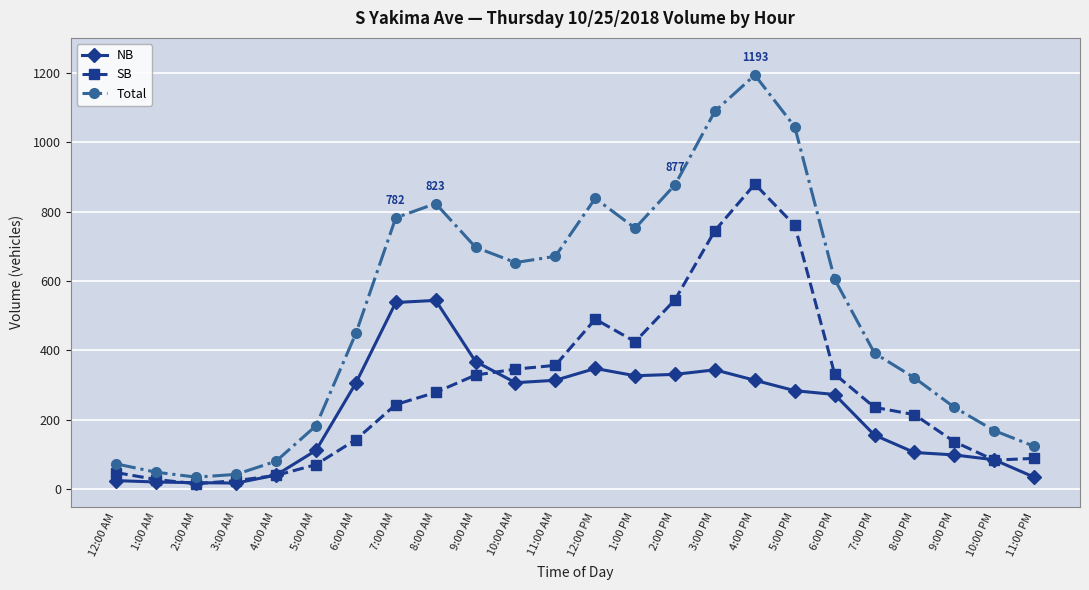

What is the label of the 4th point from the right?

8:00 PM